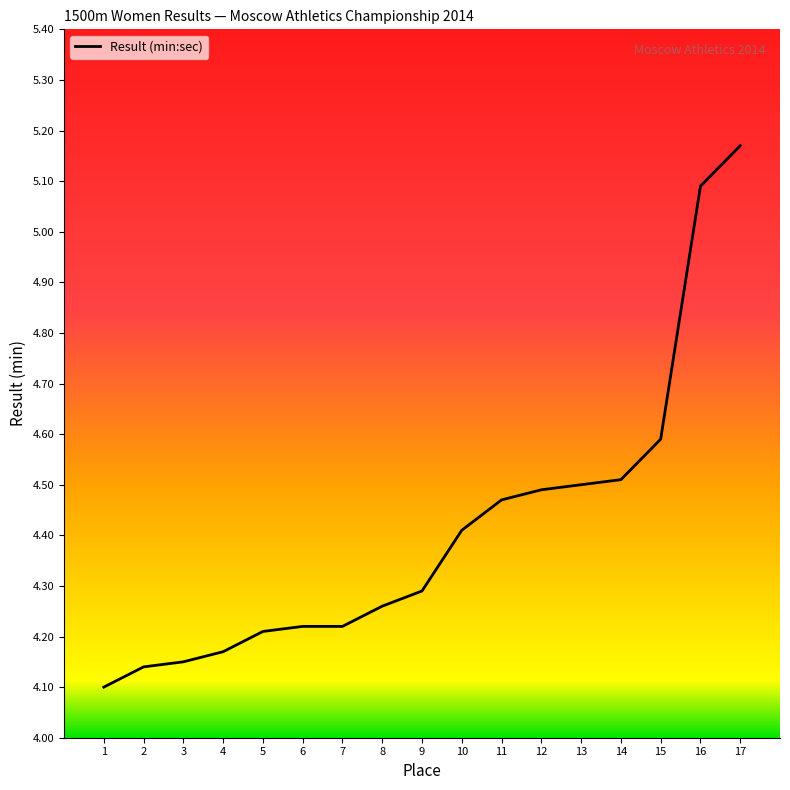

True or false: the data shows 8.0 at 11.

False